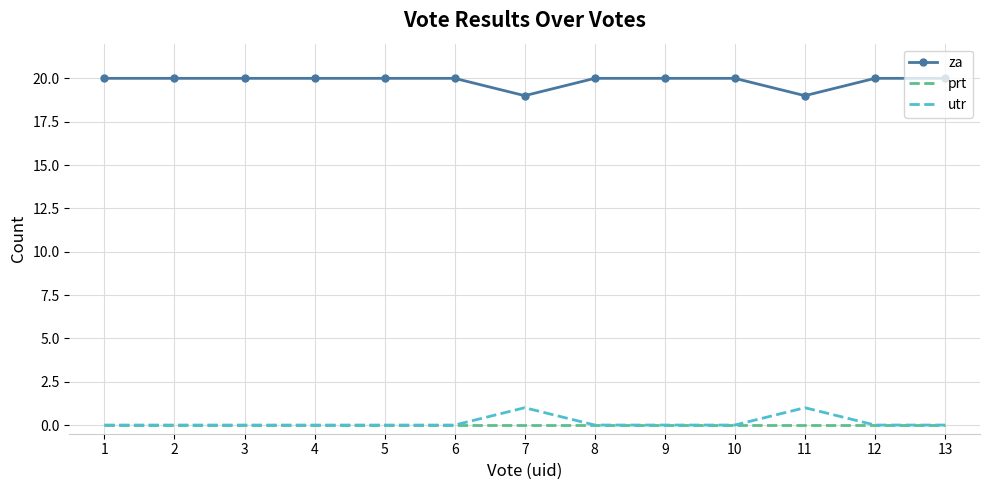

What is the difference between the utr values at 11 and 3?

1